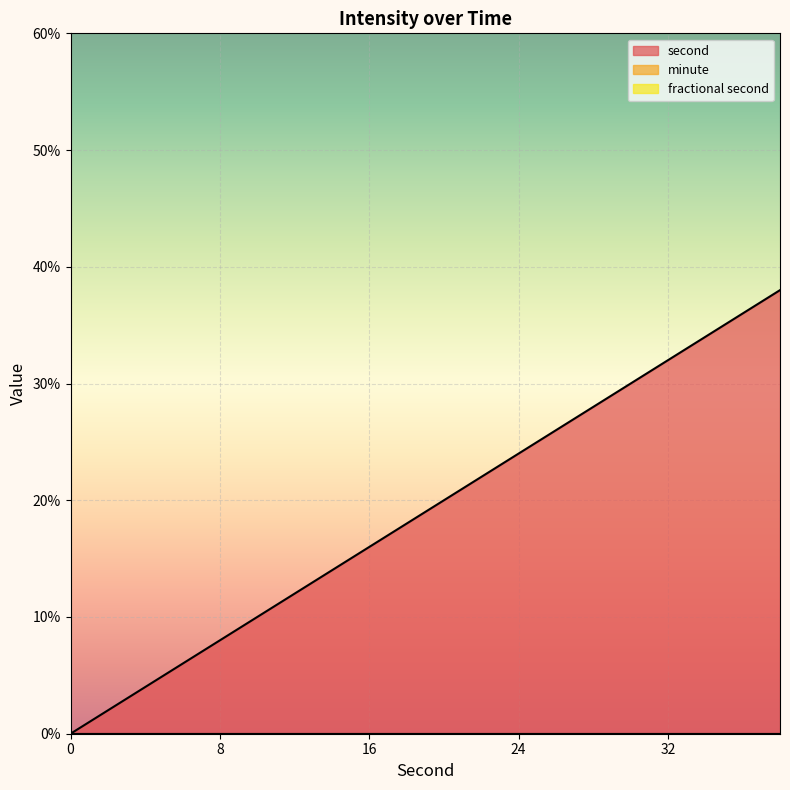

Between 2 and 14, which series saw the biggest shift?

second